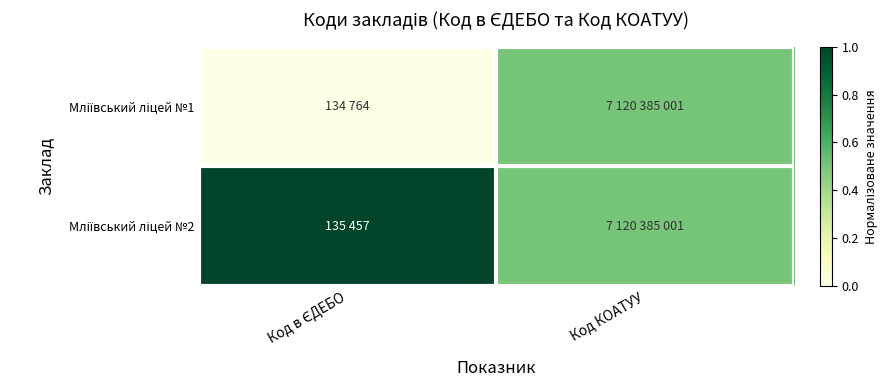

Rank the series by their average value, from lowest to highest.

Мліївський ліцей №1, Мліївський ліцей №2